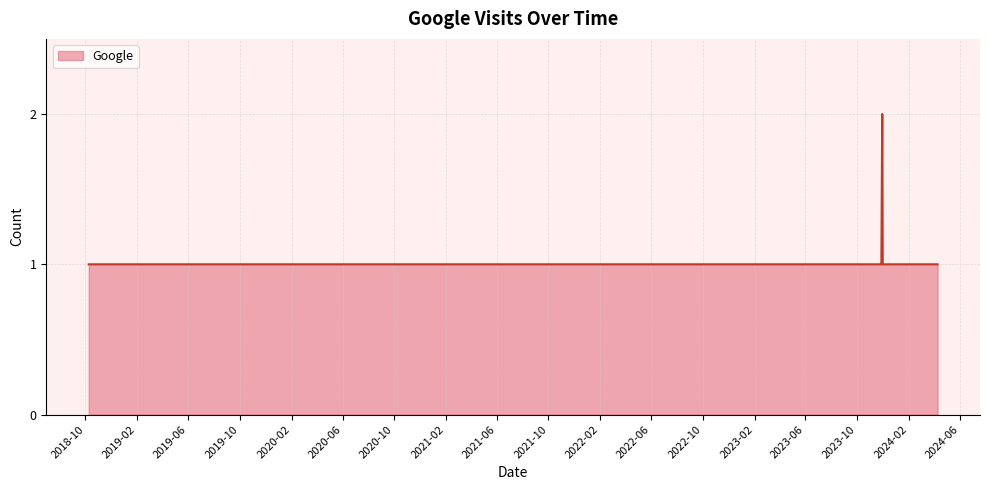

Is this an area chart (filled region under the line)?

Yes